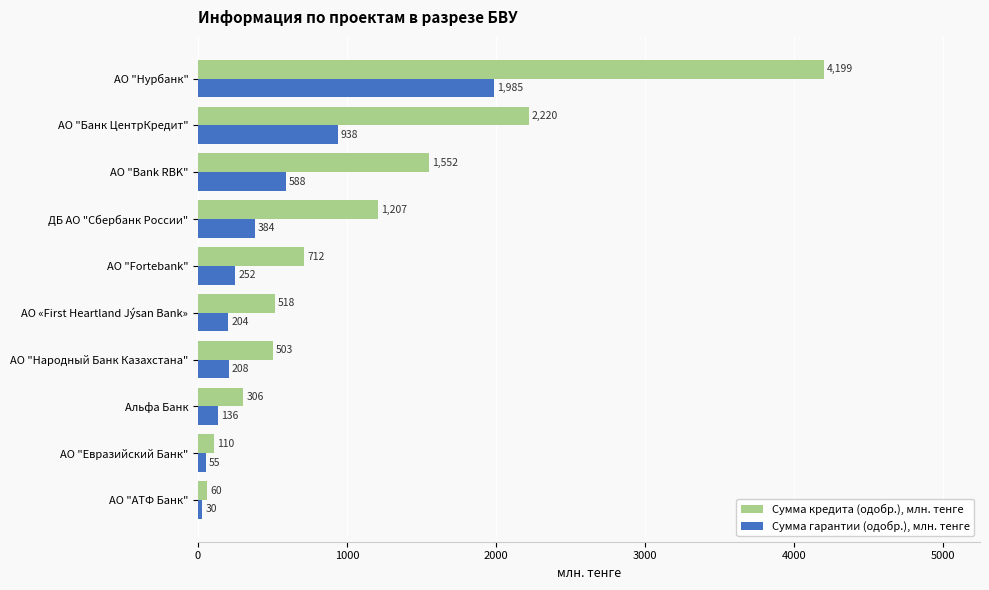

What is the maximum value shown in the chart?

4198.9